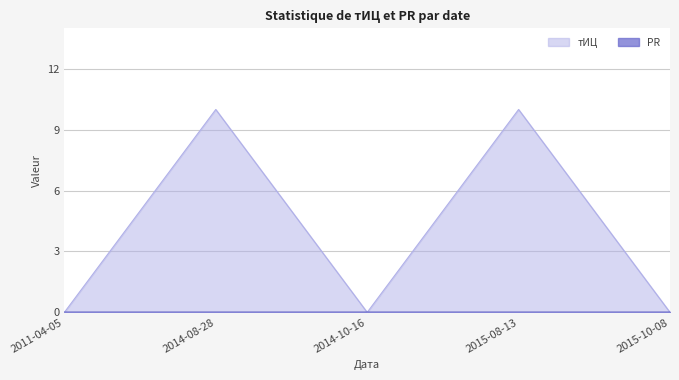

Is it true that the value at 2011-04-05 is 0?

True